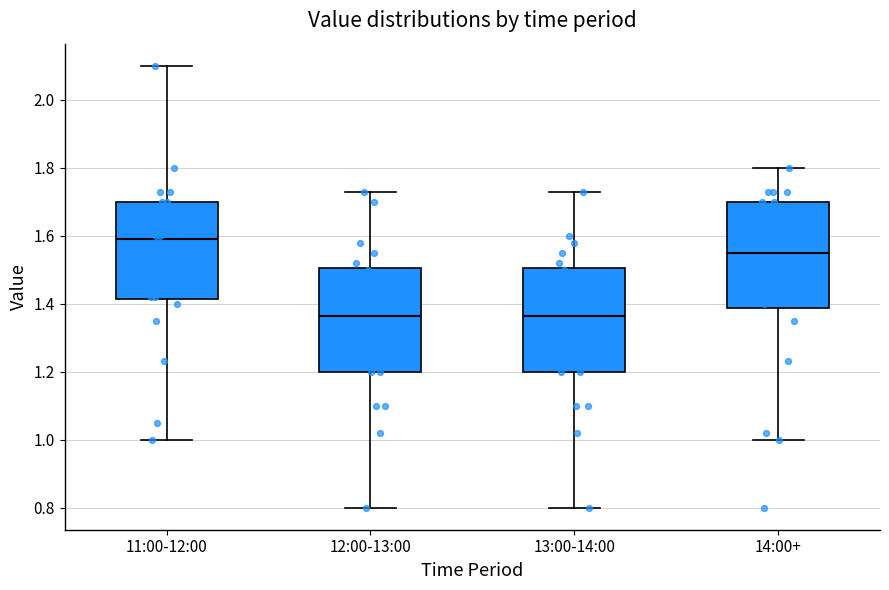

Reading left to right, transcribe this box plot: for each box, give where its median line is, the range the box spans, and where its two whiskers end, as read against the y-axis. The values are not printed on the chart, so give them approximately, as read against the axis.

11:00-12:00: median 1.60, box 1.42 to 1.70, whiskers 1.00 to 2.10
12:00-13:00: median 1.36, box 1.20 to 1.50, whiskers 0.80 to 1.74
13:00-14:00: median 1.36, box 1.20 to 1.50, whiskers 0.80 to 1.74
14:00+: median 1.56, box 1.38 to 1.70, whiskers 1.00 to 1.80